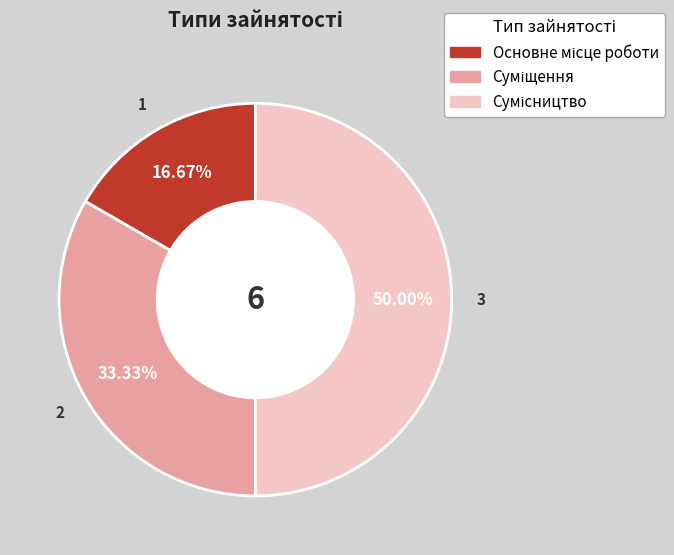

To the nearest percent, what is the difference between the largest and smallest slice percentages?

33%